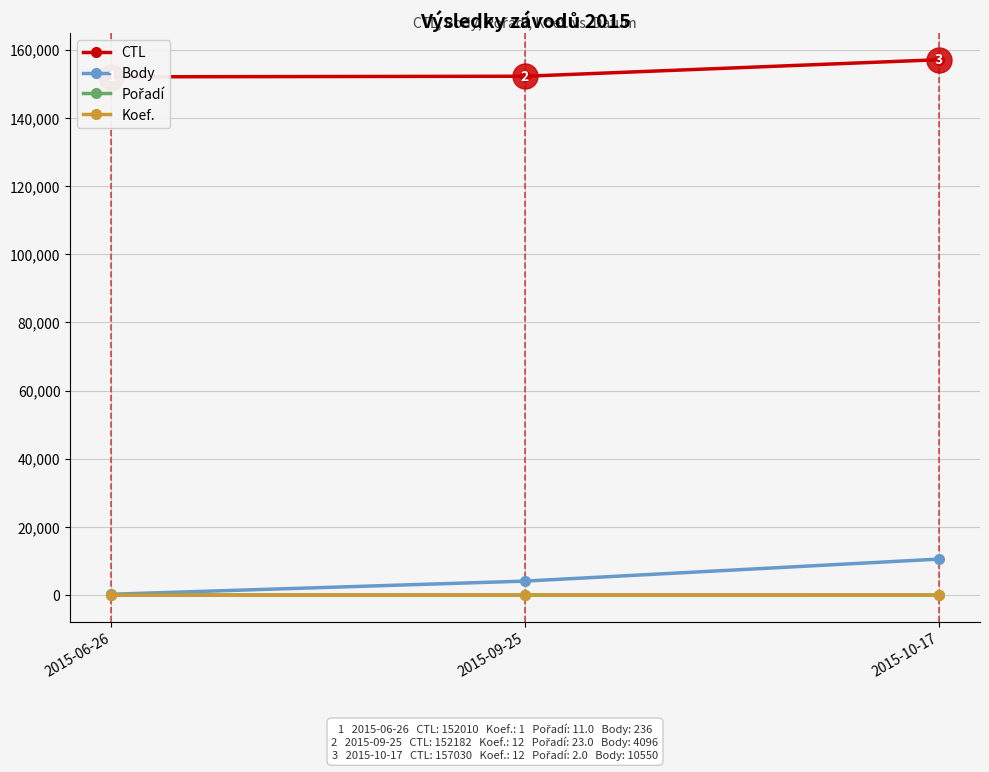

What is the sum of all Koef. values?

25